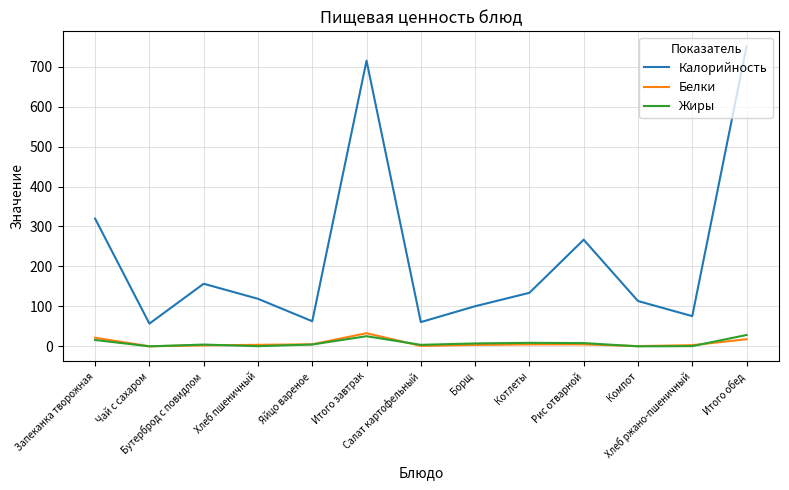

What is the minimum value for Калорийность?

56.9